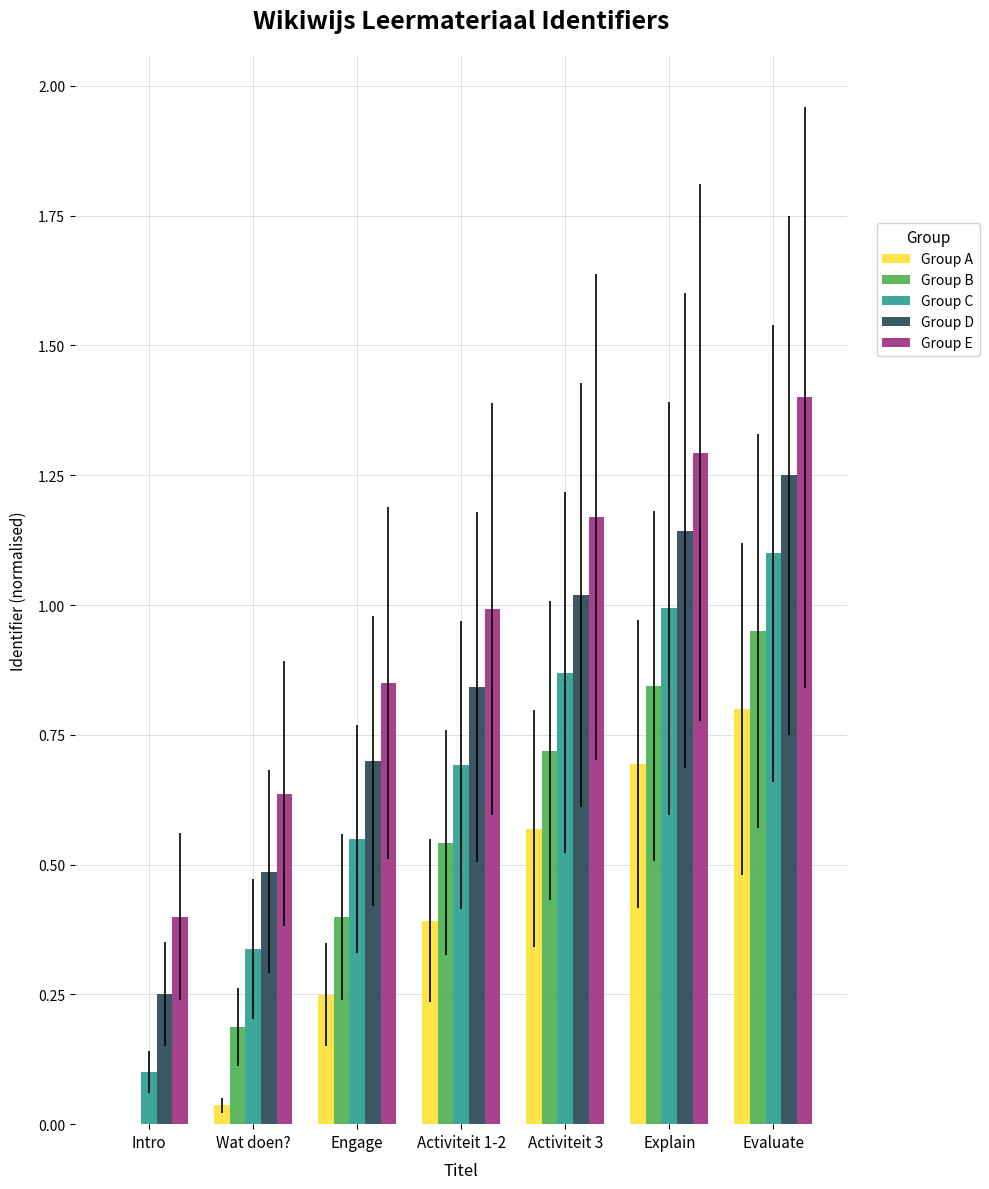

What are all the series names shown in the legend?

Group A, Group B, Group C, Group D, Group E